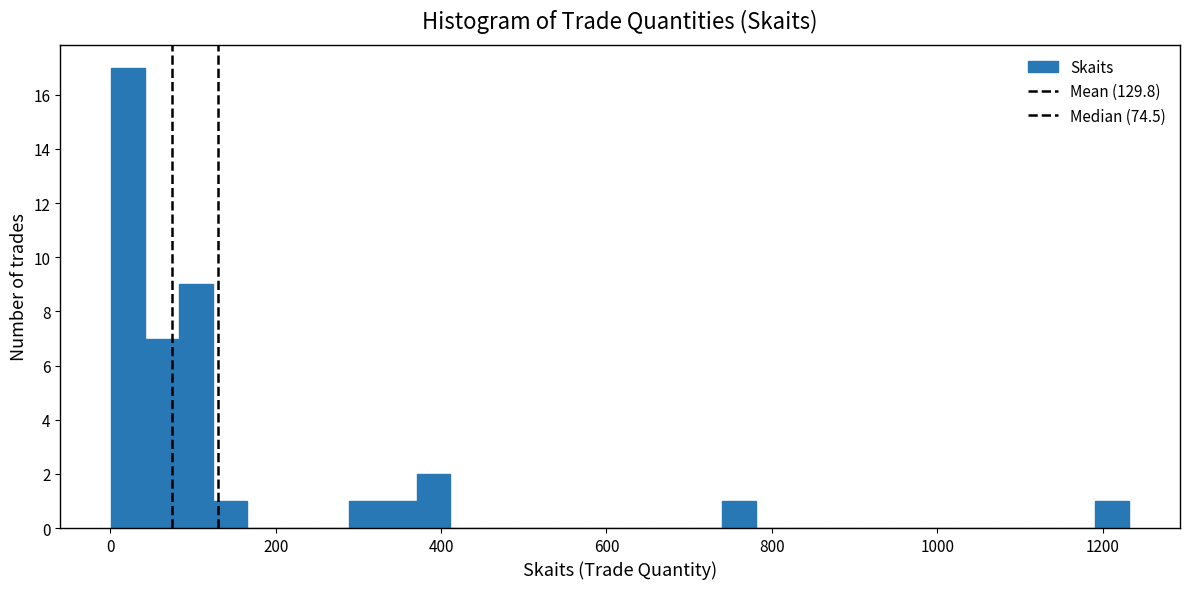

Around what value on the x-axis is the tallest bar? Give the approximate position of its centre, as read against the axis.

20